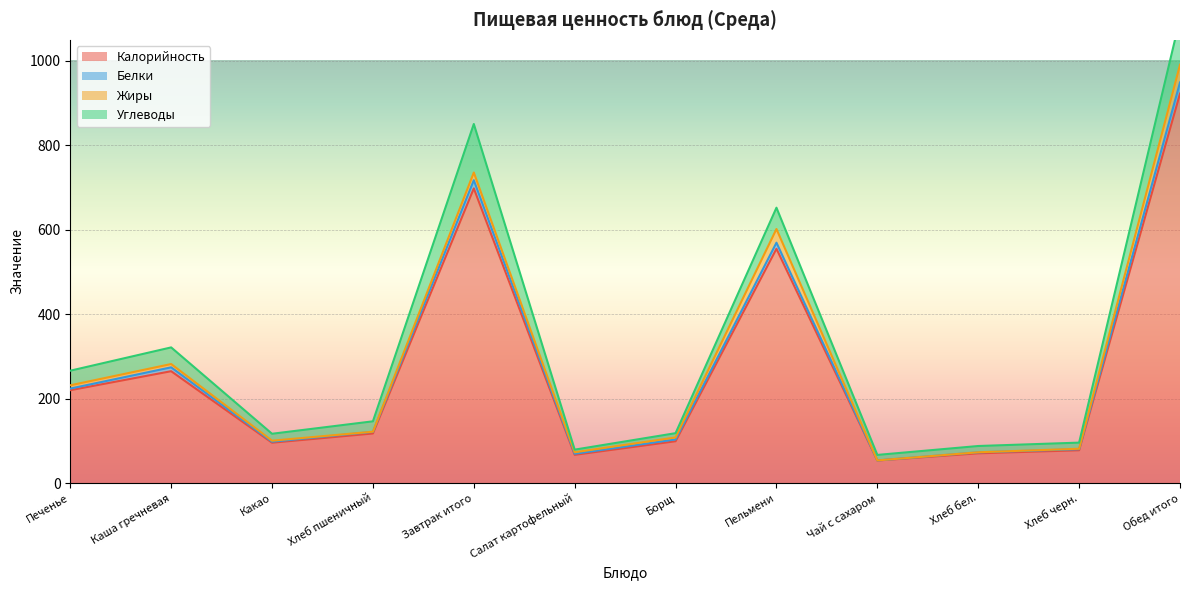

Which has a higher value, Пельмени or Салат картофельный?

Пельмени